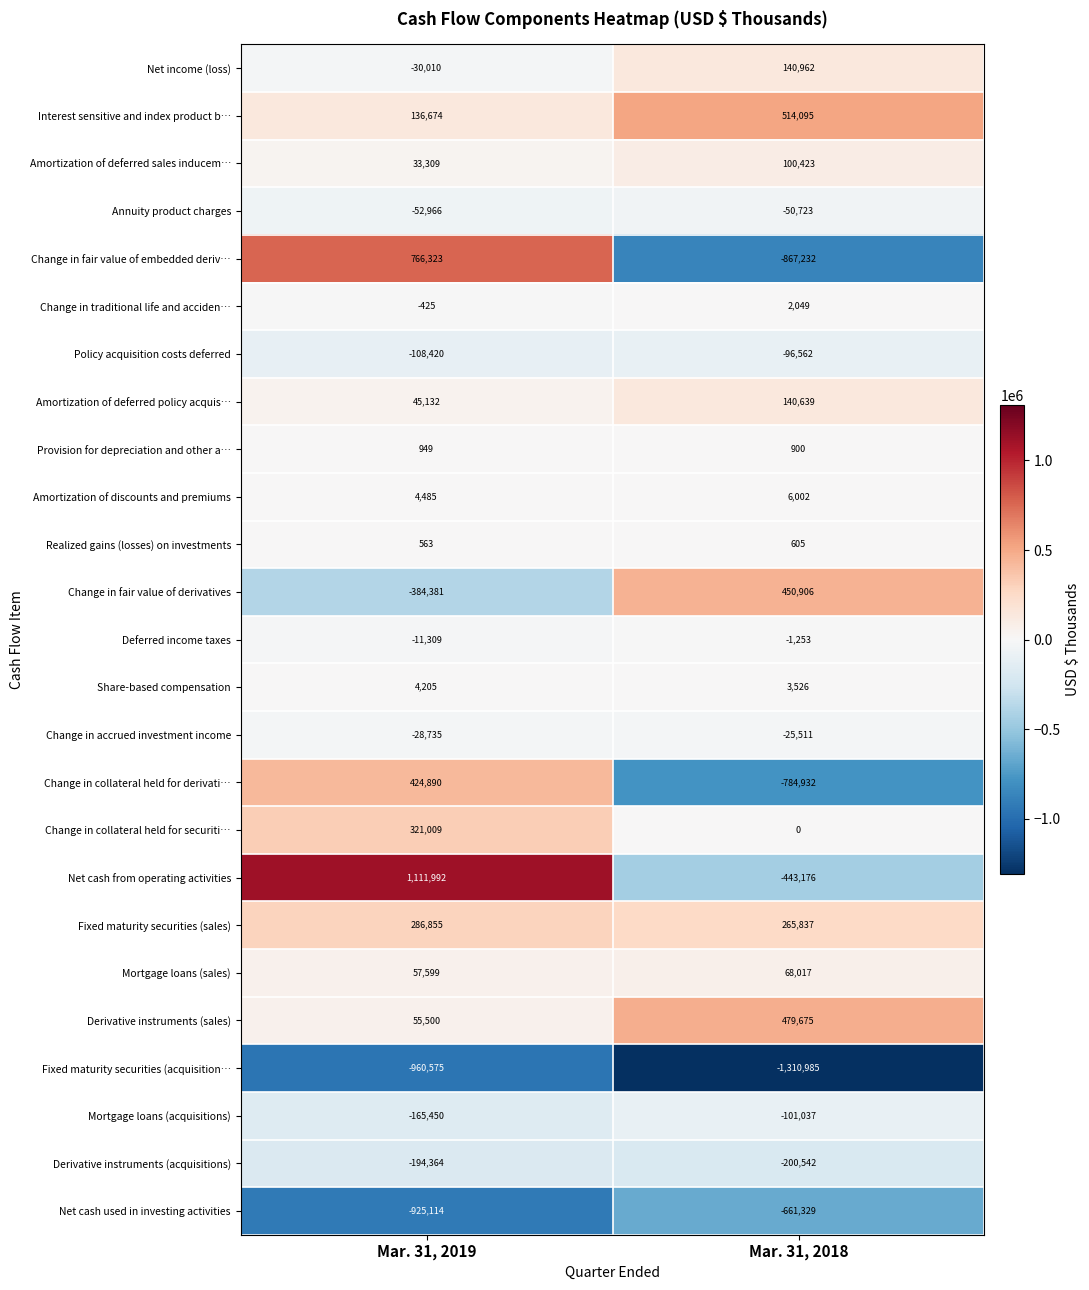

Count the number of data series in this chart.

25